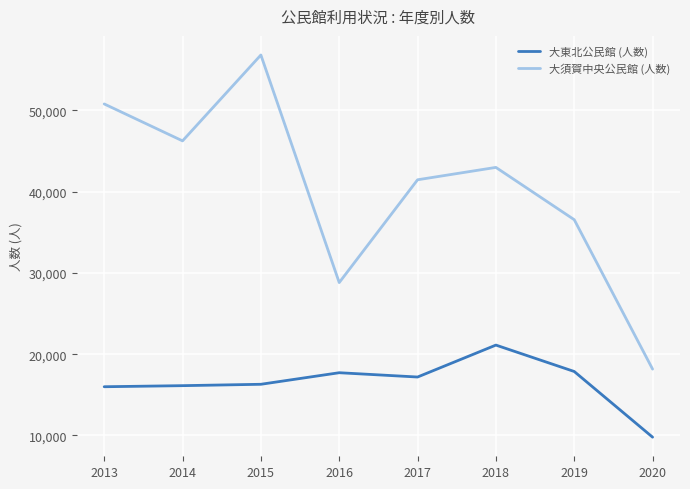

At which category does 大須賀中央公民館 (人数) reach its first local valley?

2014